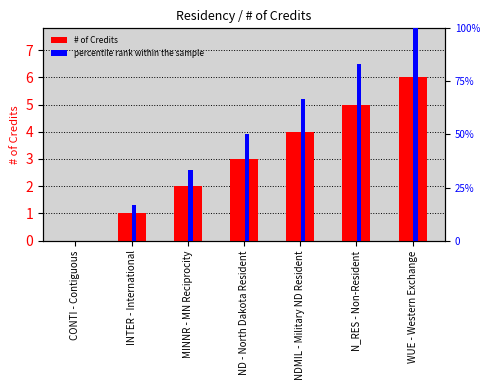

How many positive values does the percentile rank within the sample series have?

6